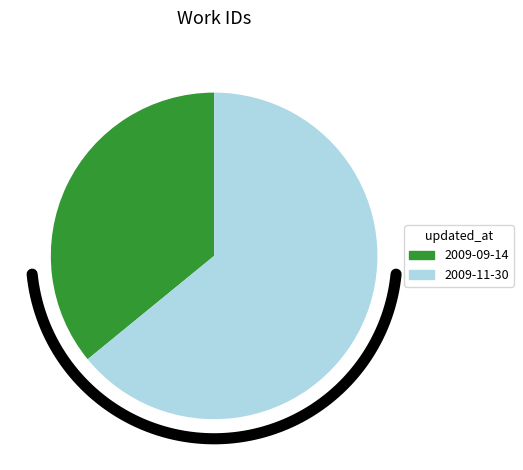

Is 2009-09-14 the majority of the pie?

No